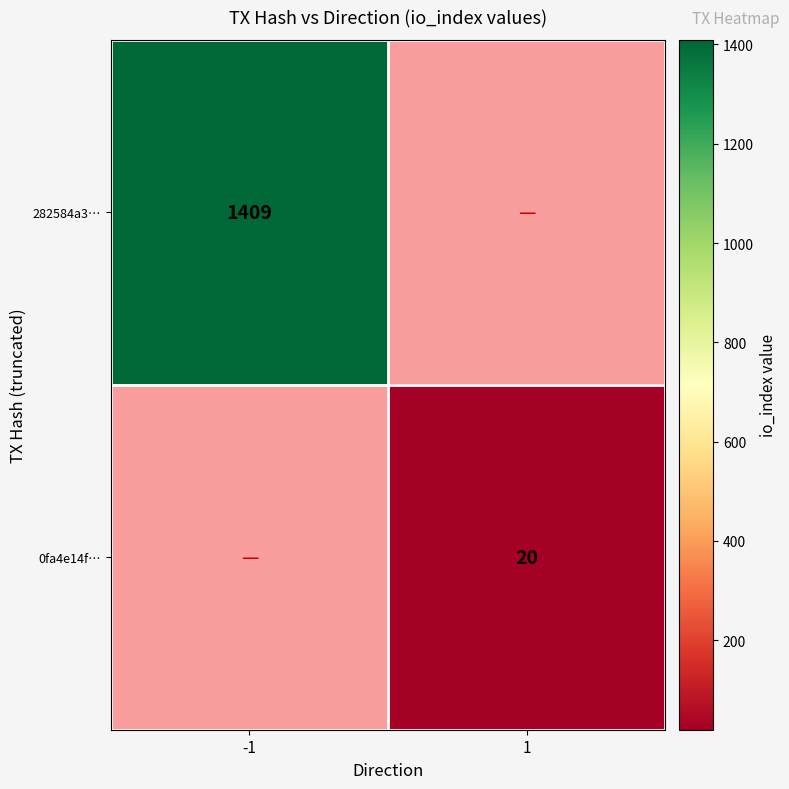

What is the greatest value displayed?

1409.0